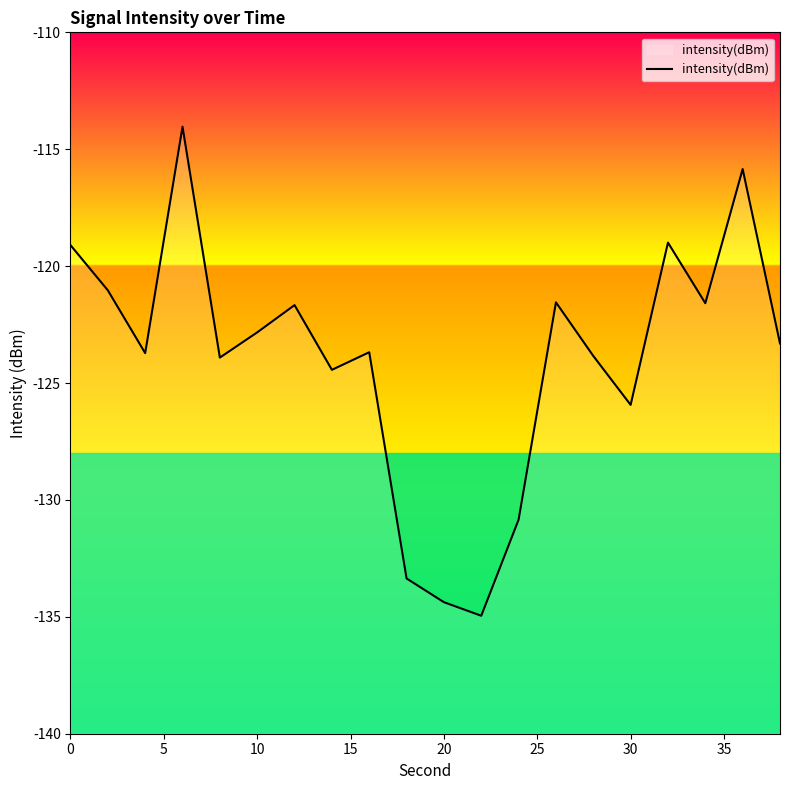

What is the difference between the maximum and minimum values?

20.9